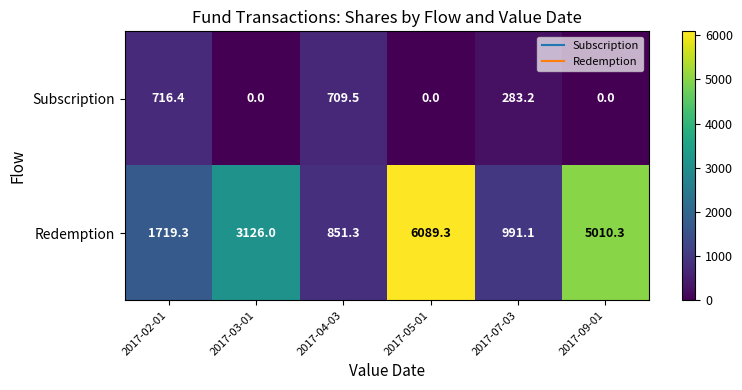

At 2017-07-03, list the series in order from smallest to largest.

Subscription, Redemption